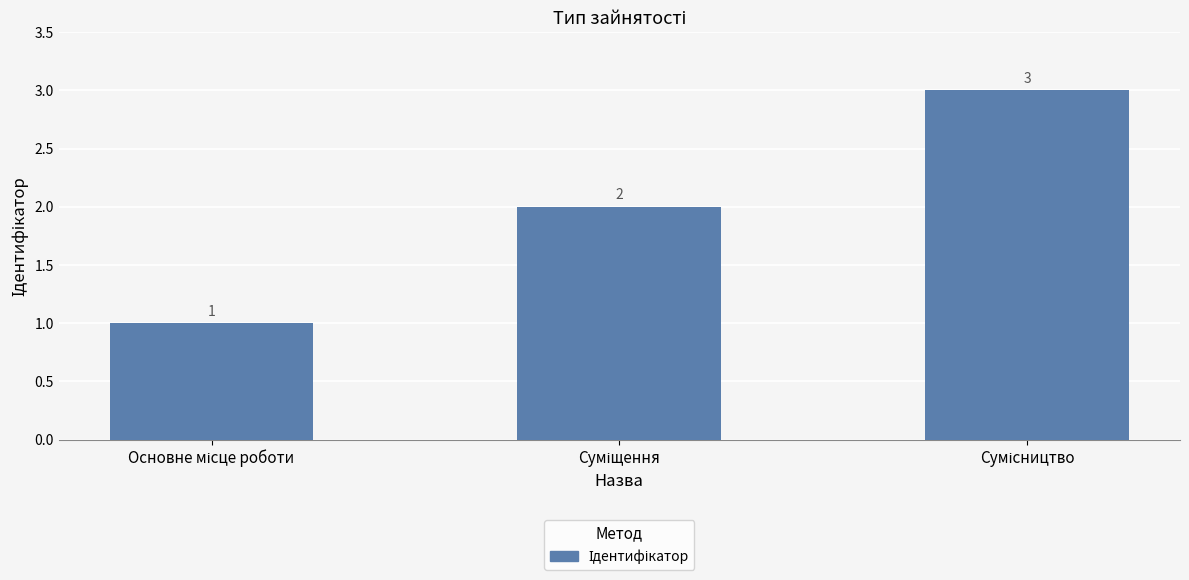

What is the value of the 2nd bar from the left?

2